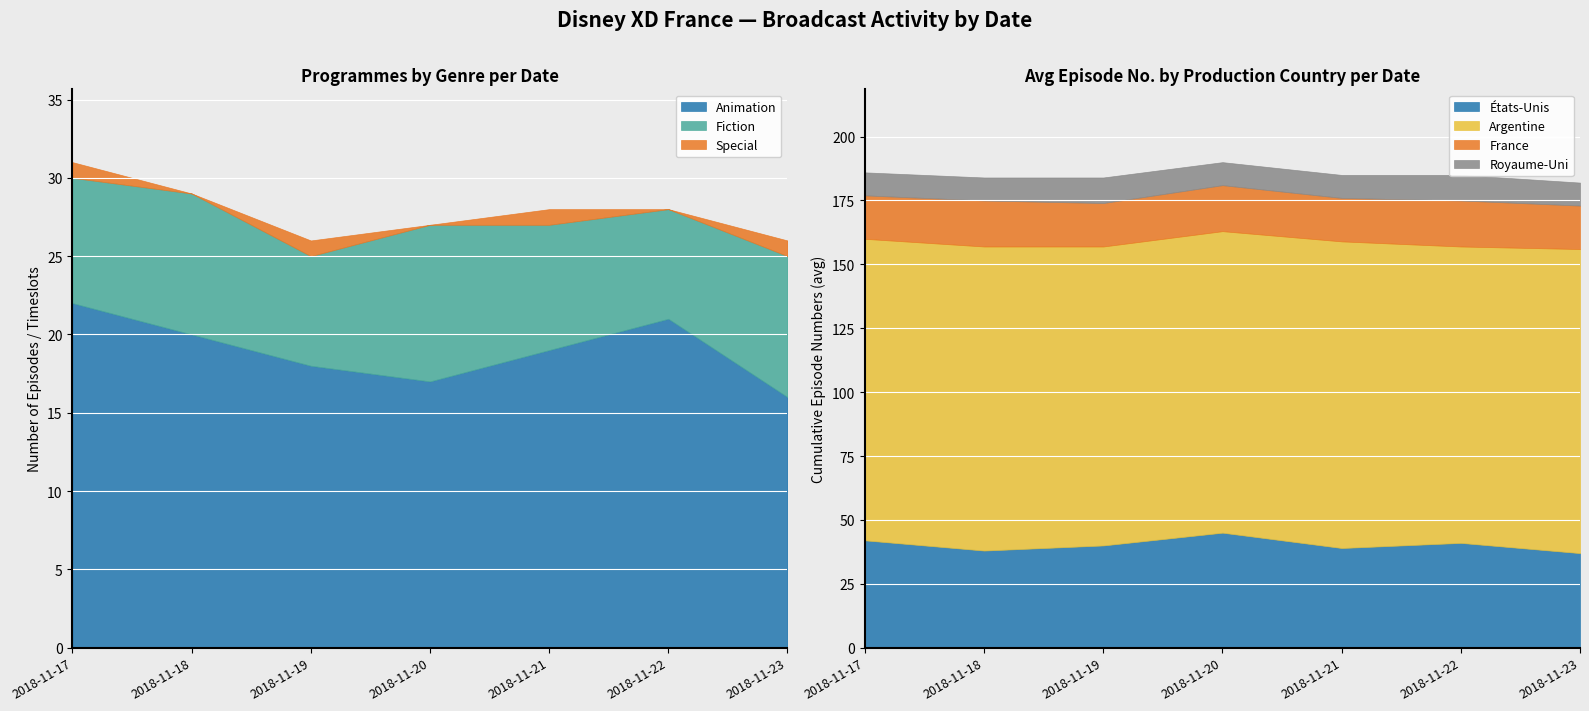

At 2018-11-20, list the series in order from largest to smallest.

Animation, Fiction, Special